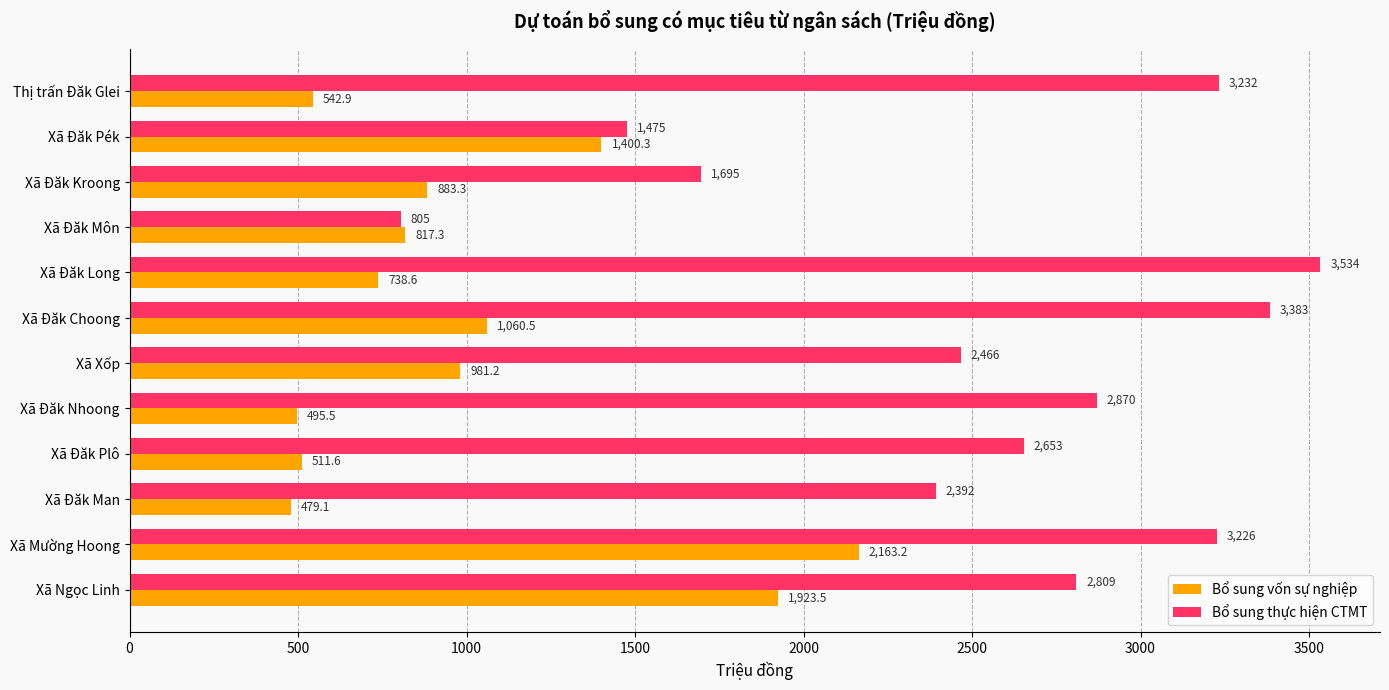

At how many categories does at least one series exceed 1967?

9